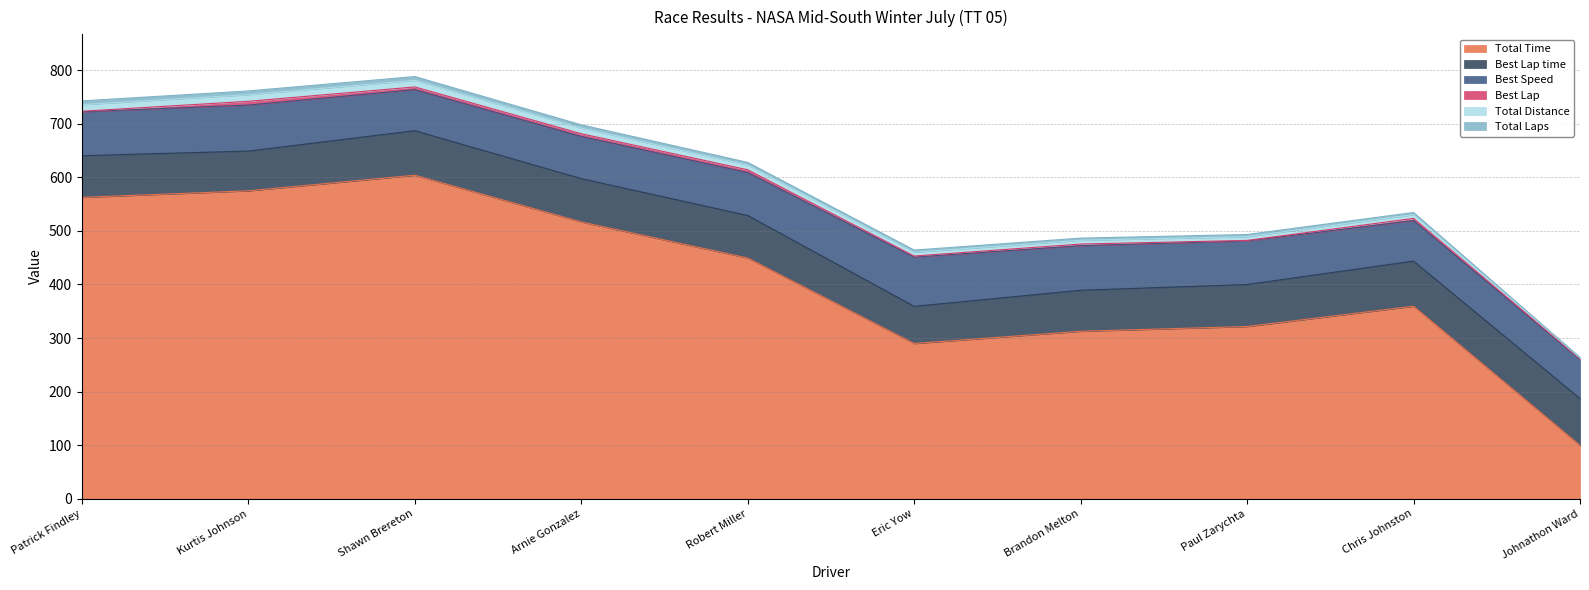

Does the chart display data point markers on the line(s)?

No